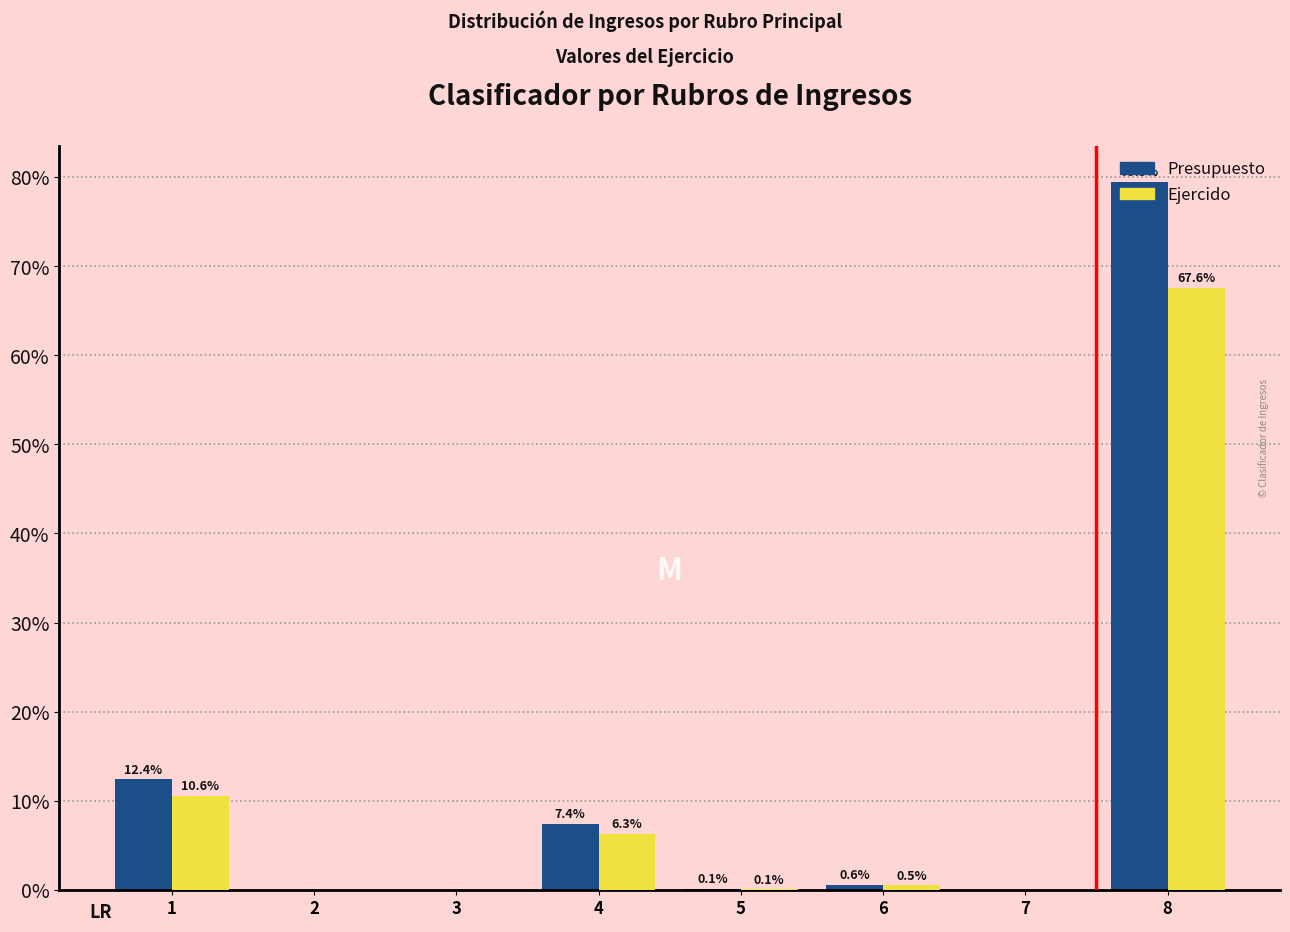

Is the value of Ejercido at 4 greater than the value of Presupuesto at 4?

No